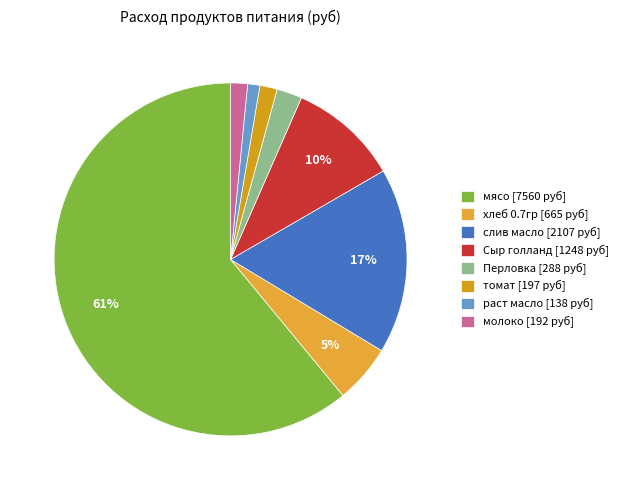

What percentage is the молоко slice, to the nearest percent?

2%